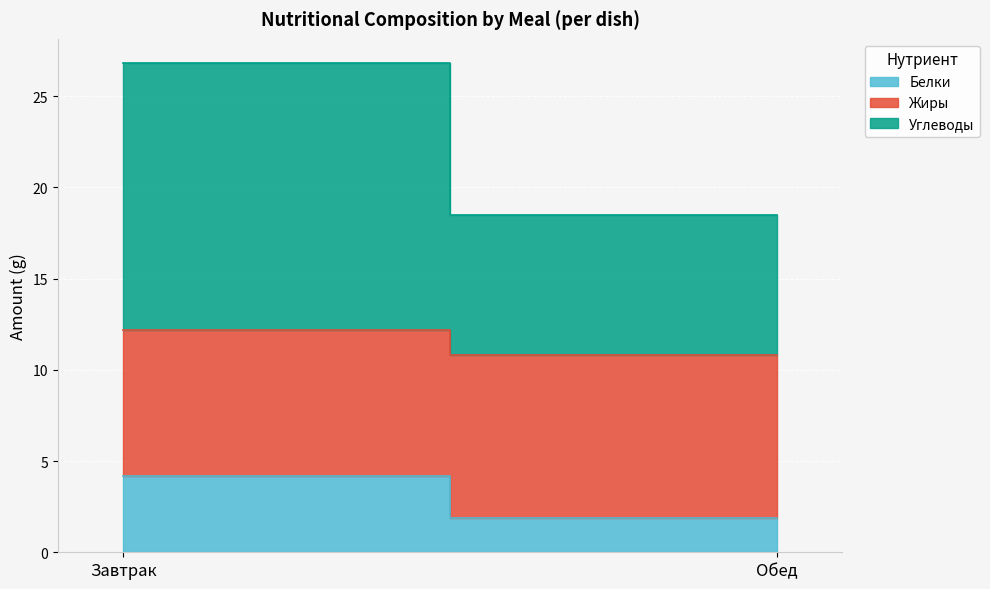

What is the minimum value shown in the chart?

1.9